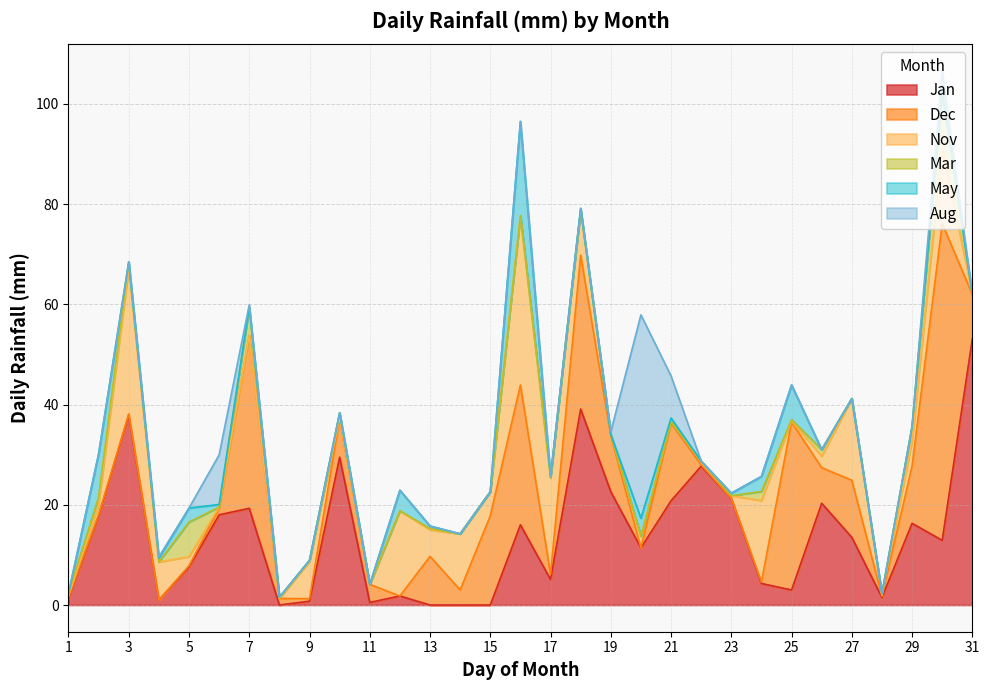

Reading left to right, transcribe all the data shown in this chart.

Jan: 1.3	17.8	37.9	1.0	7.6	18.0	19.3	0.0	0.8	29.5	0.5	1.8	0.0	0.0	0.0	16.0	5.1	39.1	22.6	11.4	20.8	27.7	21.3	4.3	3.0	20.3	13.5	1.5	16.3	12.9	53.1
Dec: 0.2	0.2	0.2	0.0	0.2	1.3	34.5	1.3	0.5	7.6	3.6	0.0	9.7	3.0	17.8	27.9	1.0	30.7	11.2	0.0	15.5	0.2	0.0	0.2	33.5	7.1	11.4	0.2	11.4	63.2	8.9
Nov: 0.2	2.0	29.0	7.6	1.8	0.2	0.0	0.0	7.4	0.2	0.0	17.0	5.3	11.2	4.8	33.8	19.3	9.1	0.2	2.3	0.2	0.8	0.5	16.3	0.2	2.3	16.3	0.2	5.1	15.2	0.0
Mar: 0.5	1.5	1.3	0.0	6.9	0.0	5.6	0.2	0.2	1.0	0.0	0.0	0.2	0.0	0.0	0.0	0.0	0.0	0.0	0.0	0.0	0.0	0.0	1.8	0.2	1.3	0.0	0.2	2.8	11.2	0.0
May: 0.0	8.6	0.0	0.8	2.8	0.5	0.0	0.0	0.0	0.0	0.0	4.1	0.5	0.0	0.0	18.8	0.2	0.2	0.0	3.6	0.8	0.0	0.5	3.0	6.9	0.0	0.0	0.0	0.0	0.0	0.0
Aug: 0.0	0.0	0.0	0.2	0.0	9.9	0.5	0.0	0.0	0.0	0.0	0.0	0.0	0.0	0.0	0.0	0.0	0.0	0.5	40.6	8.4	0.0	0.0	0.0	0.0	0.0	0.0	0.0	0.0	4.1	0.0